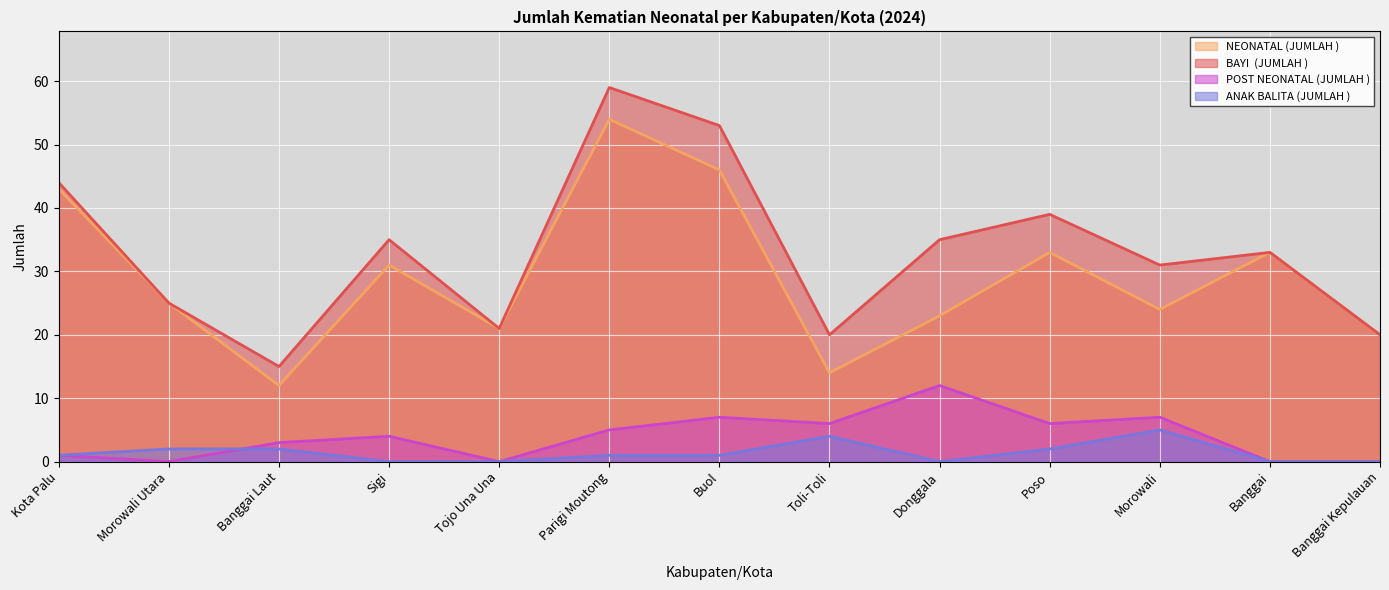

What is the label of the 11th point from the right?

Banggai Laut